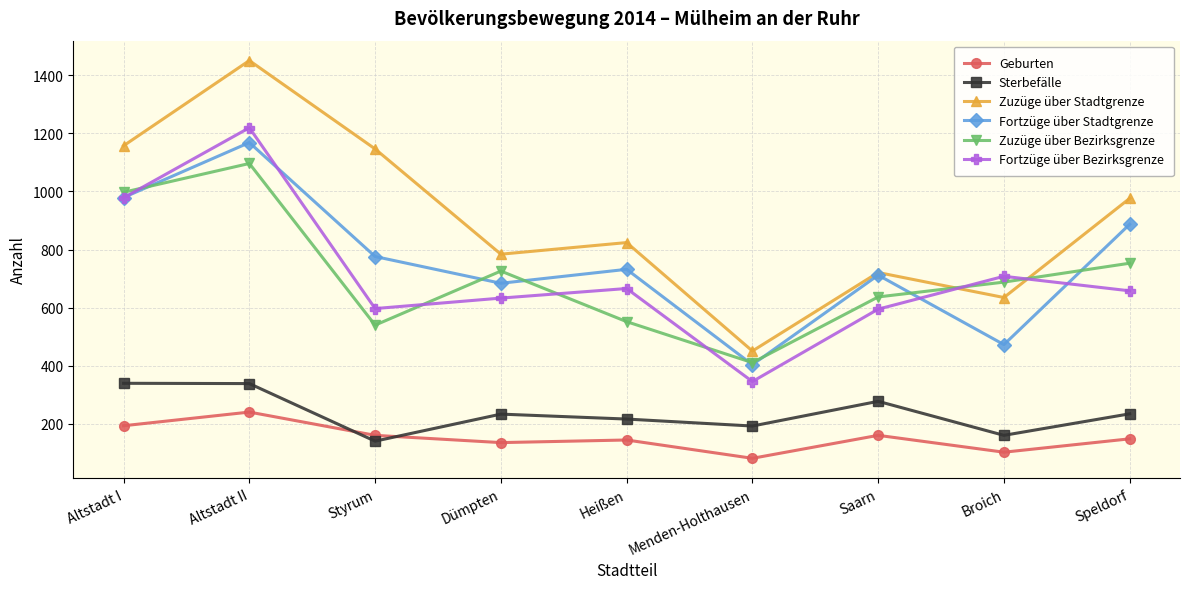

Between Styrum and Menden-Holthausen, which series saw the biggest shift?

Zuzüge über Stadtgrenze